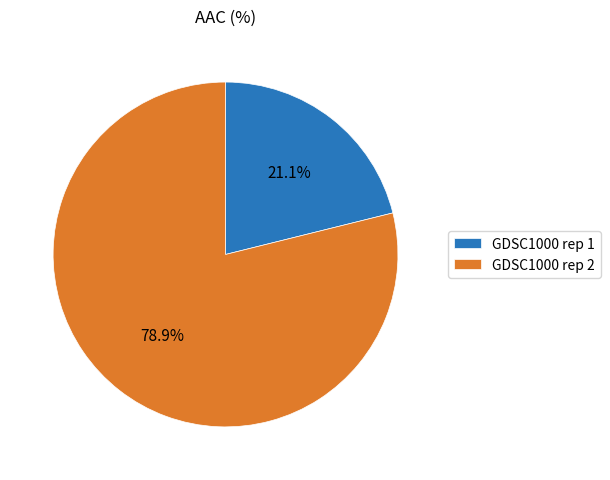

The GDSC1000 rep 2 slice represents 93% of the pie. True or false?

False